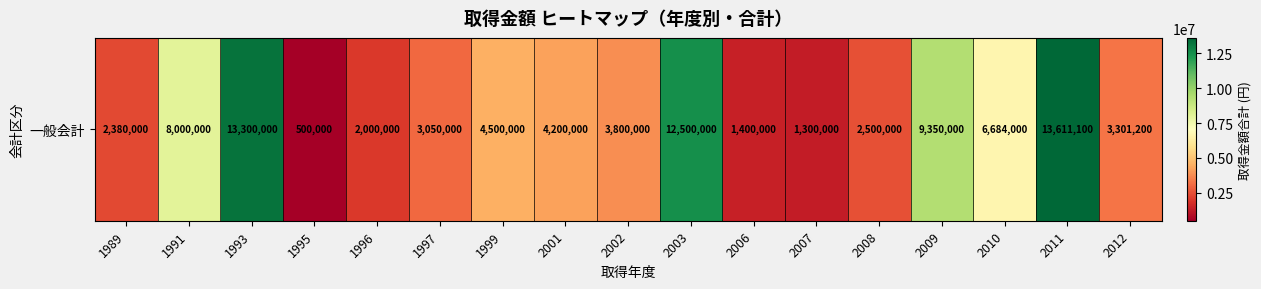

What is the average value?

5433900